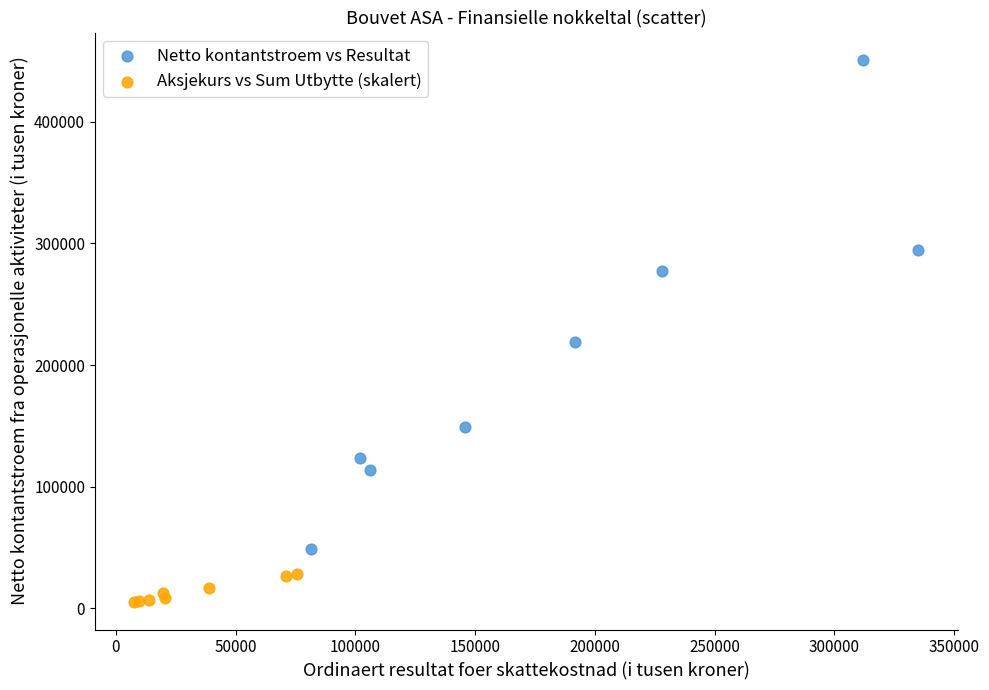

Which series has the widest spread of Y values?

Netto kontantstroem vs Resultat